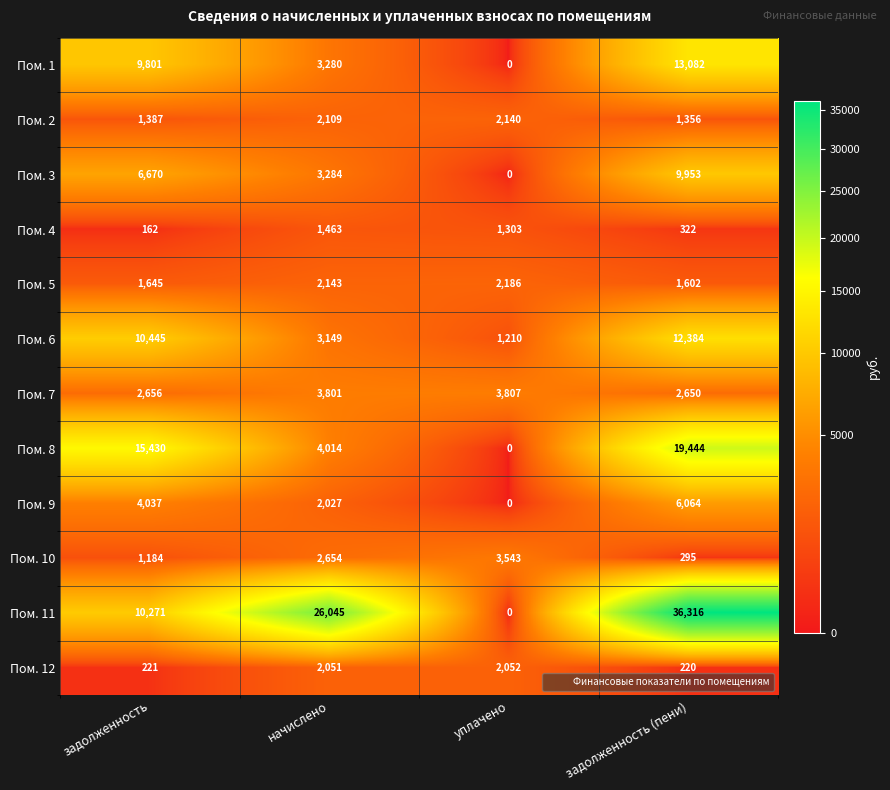

Is it true that Пом. 2 equals 1356 at задолженность (пени)?

True